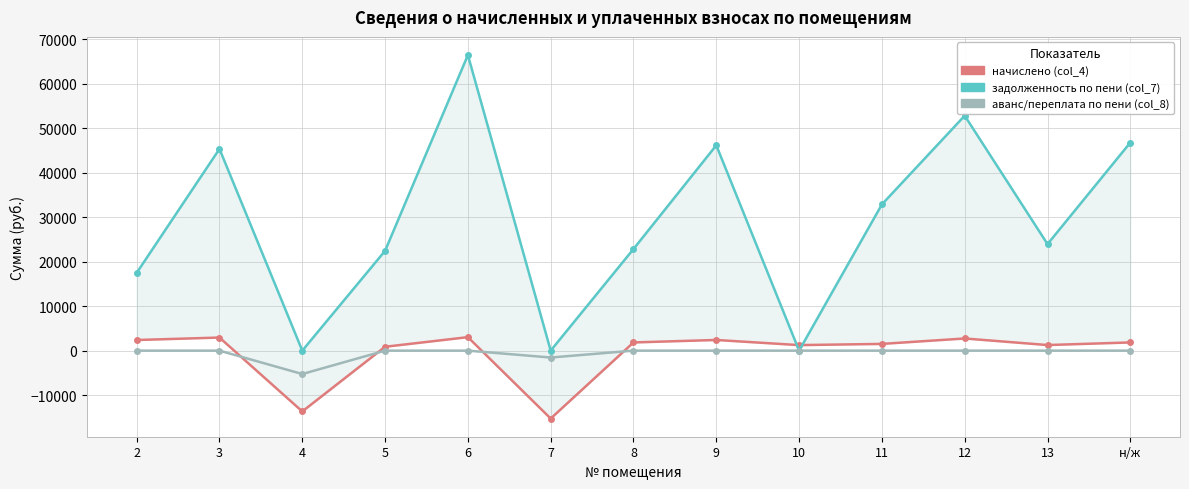

Where does the начислено (col_4) series first go above 1844?

2